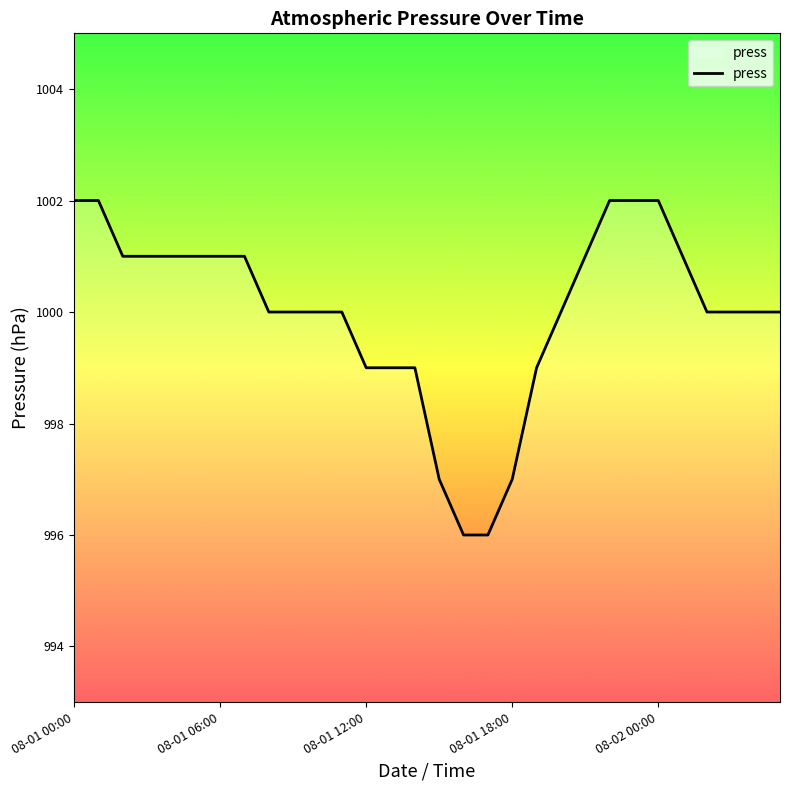

What is the difference between the maximum and minimum values?

6